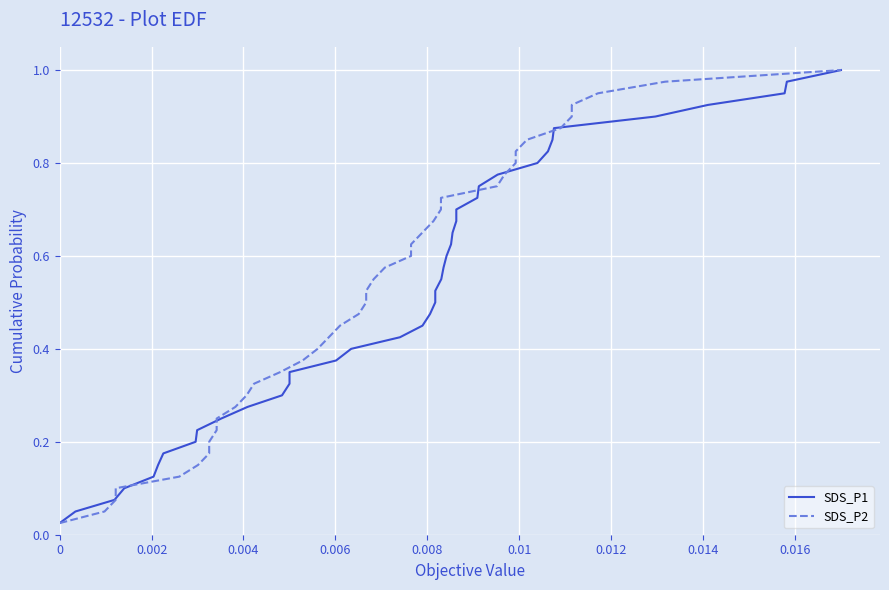

Reading left to right, list all the values displayed in this chart.

SDS_P1: 0.0	0.1	0.1	0.1	0.1	0.1	0.2	0.2	0.2	0.2	0.3	0.3	0.3	0.3	0.4	0.4	0.4	0.5	0.5	0.5	0.5	0.6	0.6	0.6	0.6	0.7	0.7	0.7	0.7	0.8	0.8	0.8	0.8	0.8	0.9	0.9	0.9	0.9	1.0	1.0
SDS_P2: 0.0	0.1	0.1	0.1	0.1	0.1	0.2	0.2	0.2	0.2	0.3	0.3	0.3	0.3	0.4	0.4	0.4	0.5	0.5	0.5	0.5	0.6	0.6	0.6	0.6	0.7	0.7	0.7	0.7	0.8	0.8	0.8	0.8	0.8	0.9	0.9	0.9	0.9	1.0	1.0